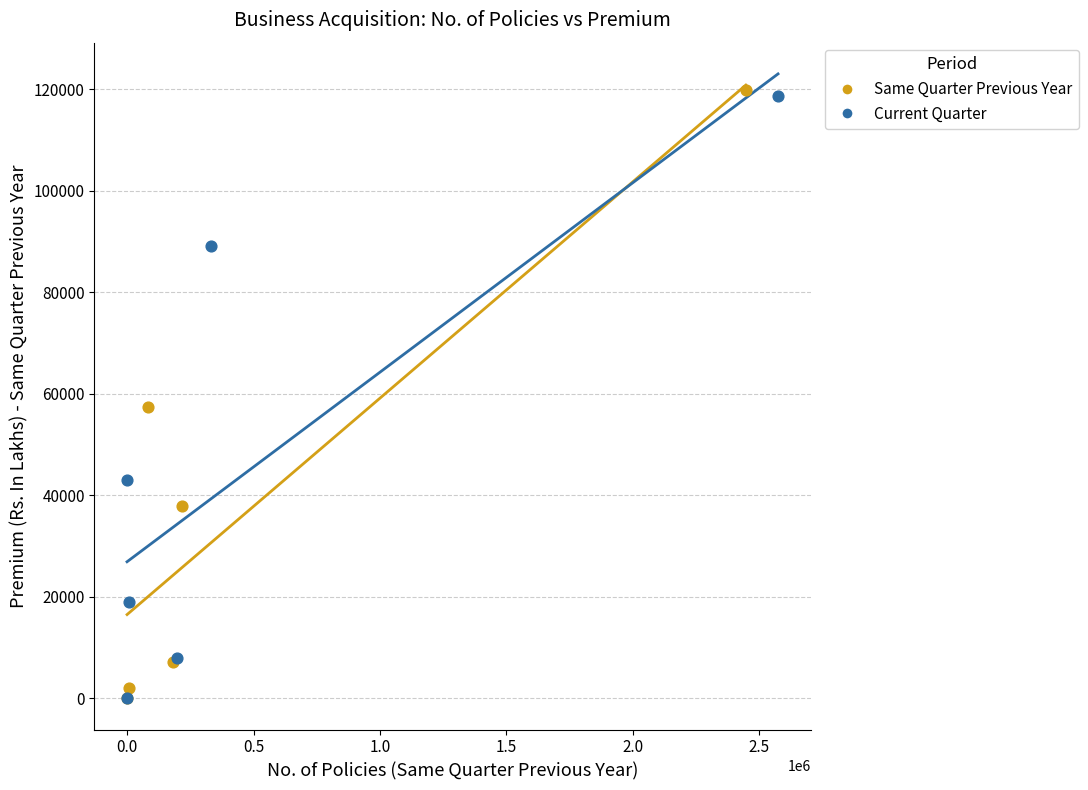

Which series contains the highest Y value?

Same Quarter Previous Year